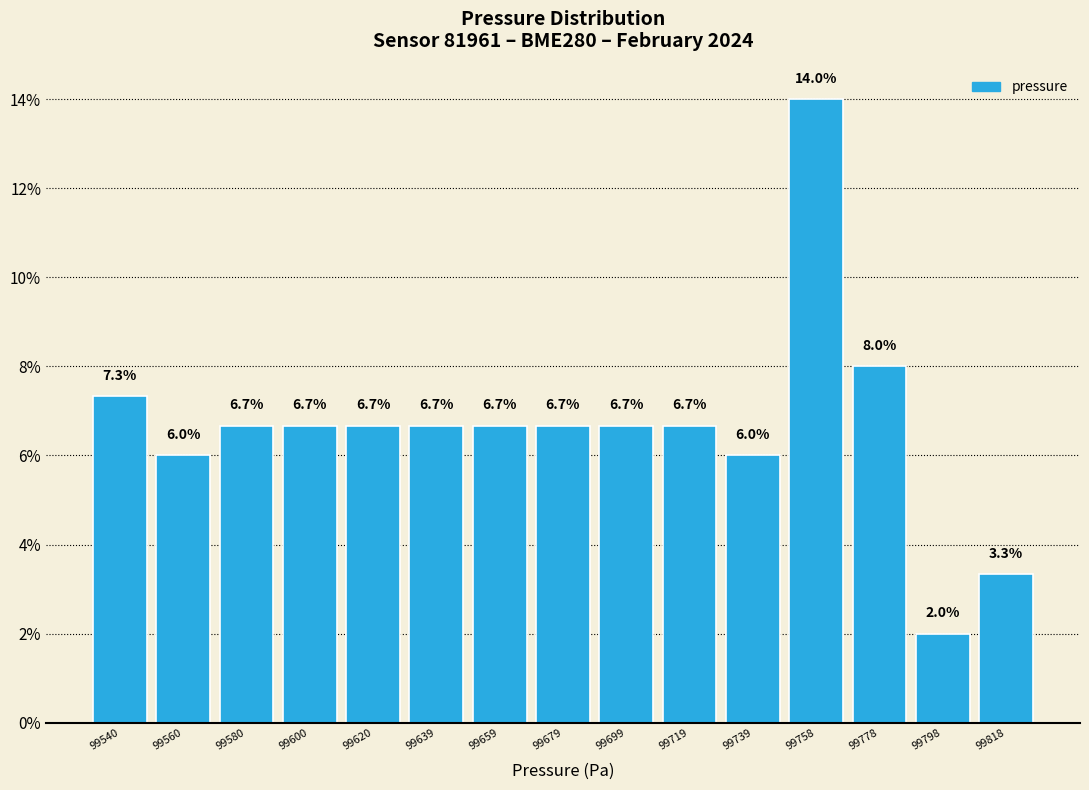

Reading left to right, list every bar in this chart as the range it spans on the x-axis followed by its height. The bar edges are not printed on the chart, so give them approximately, as read against the axis.

99530 to 99550: 7.3
99550 to 99570: 6.0
99570 to 99590: 6.7
99590 to 99610: 6.7
99610 to 99630: 6.7
99630 to 99650: 6.7
99650 to 99670: 6.7
99670 to 99690: 6.7
99690 to 99708: 6.7
99708 to 99728: 6.7
99728 to 99748: 6.0
99748 to 99768: 14.0
99768 to 99788: 8.0
99788 to 99808: 2.0
99808 to 99828: 3.3